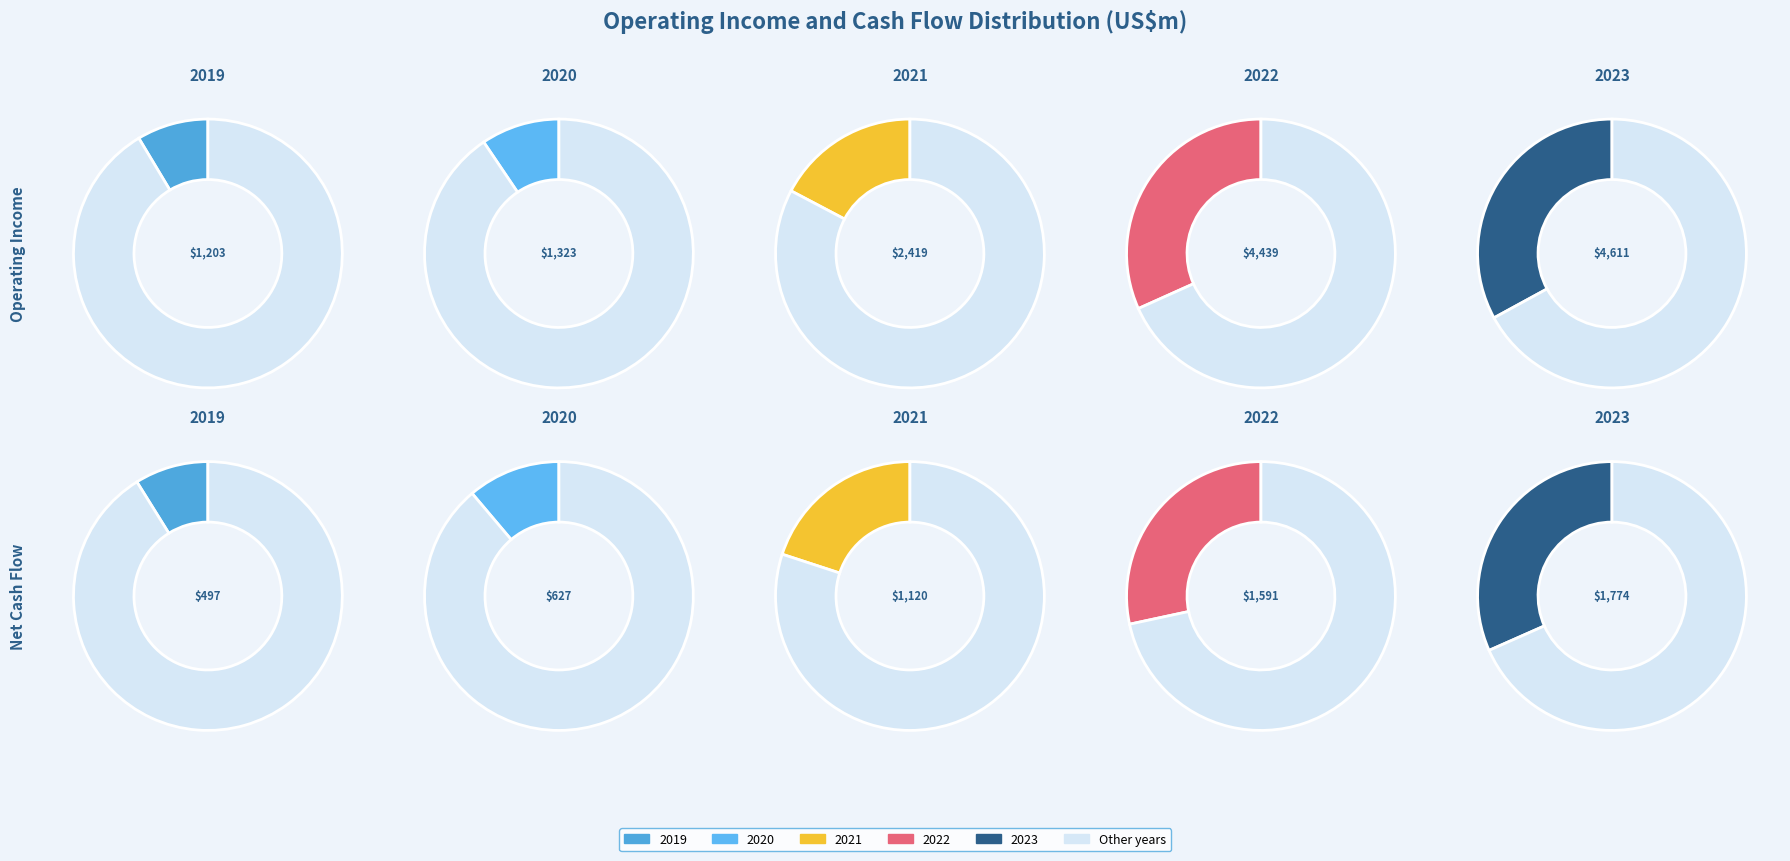

True or false: 2019 accounts for 9% of the total.

True